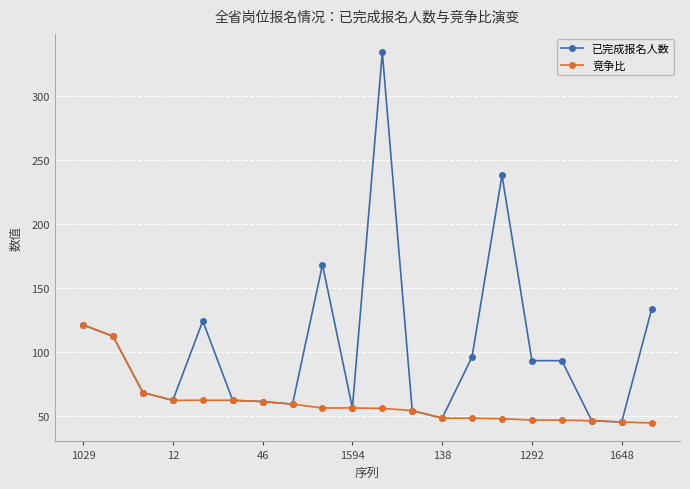

Rank the series by their average value, from lowest to highest.

竞争比, 已完成报名人数